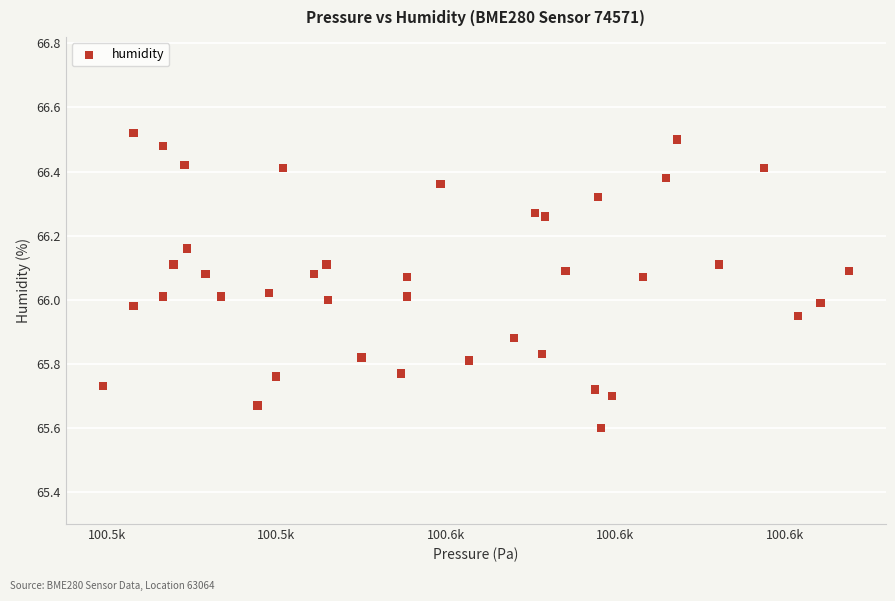

What is the range of Y values (max minus min)?

0.9